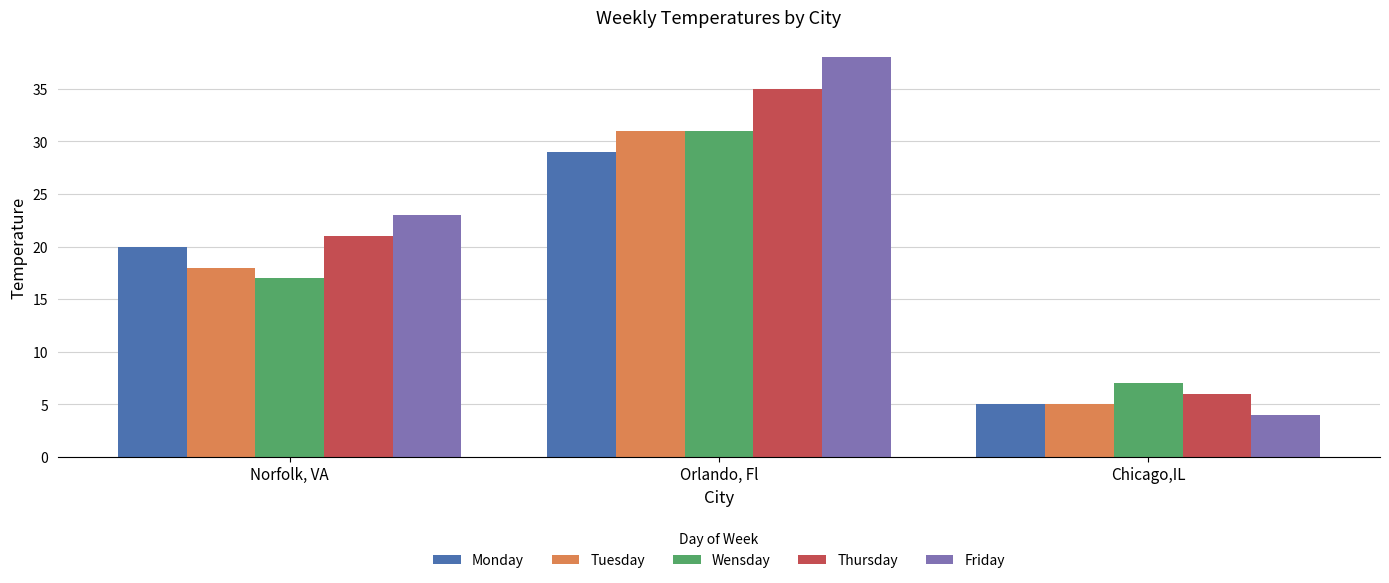

At how many categories does at least one series exceed 32?

1